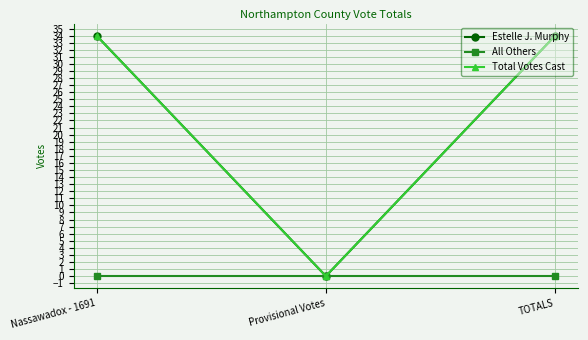

Reading right to left, what are all the values shown in this chart?

Estelle J. Murphy: 34	0	34
All Others: 0	0	0
Total Votes Cast: 34	0	34